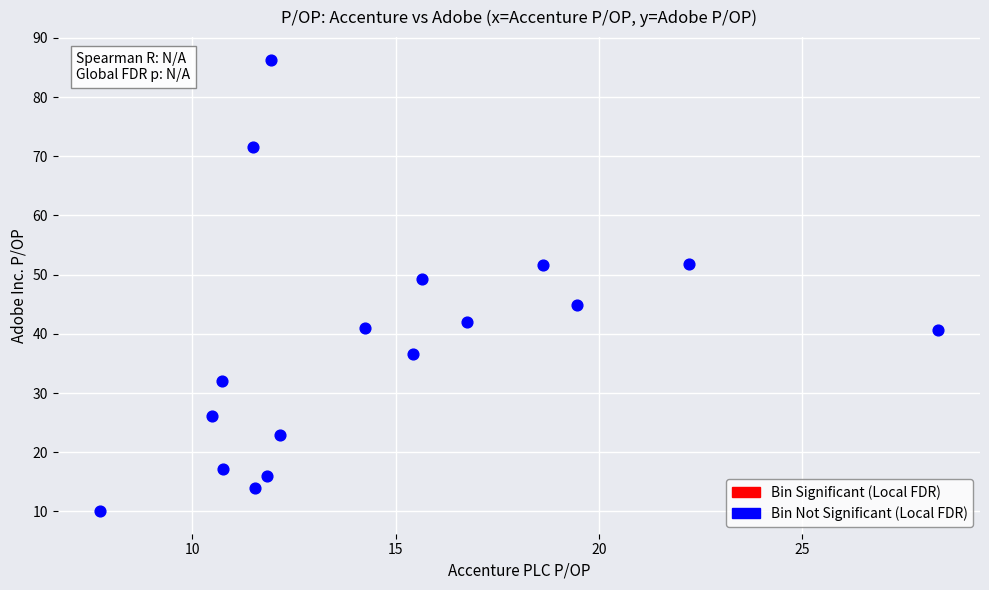

What is the range of X values (max minus min)?

20.6